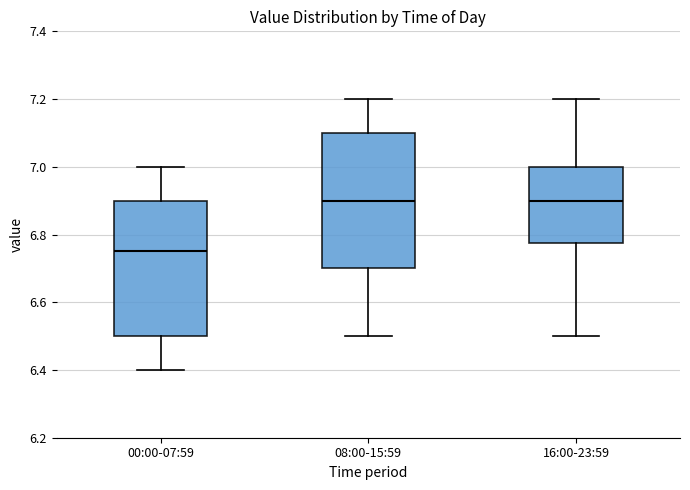

Reading left to right, read every box against the y-axis: the position of its median line, the range the box covers, and the ends of its whiskers. The values are not printed on the chart, so give them approximately, as read against the axis.

00:00-07:59: median 6.76, box 6.50 to 6.90, whiskers 6.40 to 7.00
08:00-15:59: median 6.90, box 6.70 to 7.10, whiskers 6.50 to 7.20
16:00-23:59: median 6.90, box 6.78 to 7.00, whiskers 6.50 to 7.20